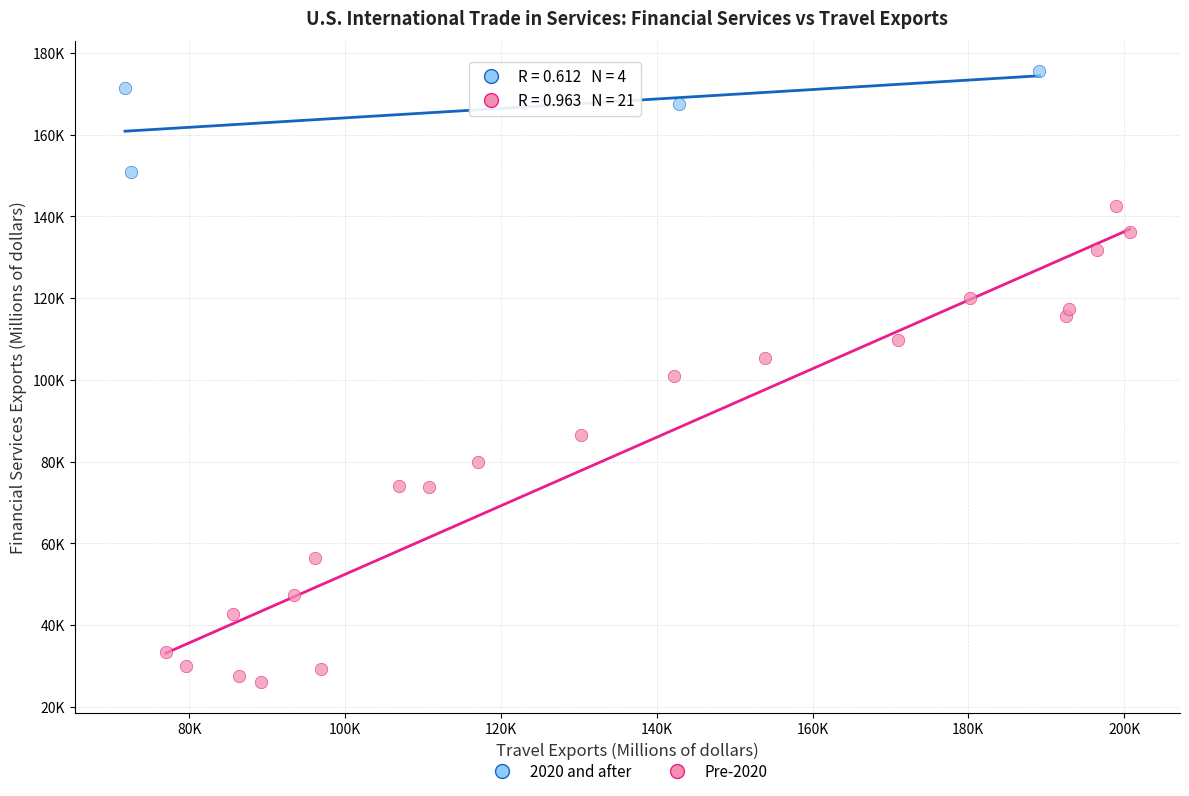

What are all the series names shown in the legend?

2020 and after, Pre-2020